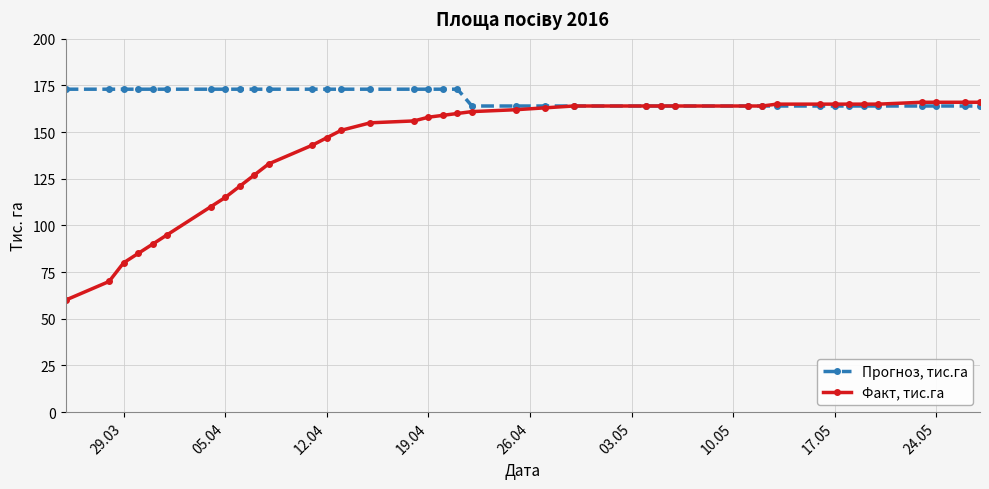

Which series has the widest spread of values?

Факт, тис.га